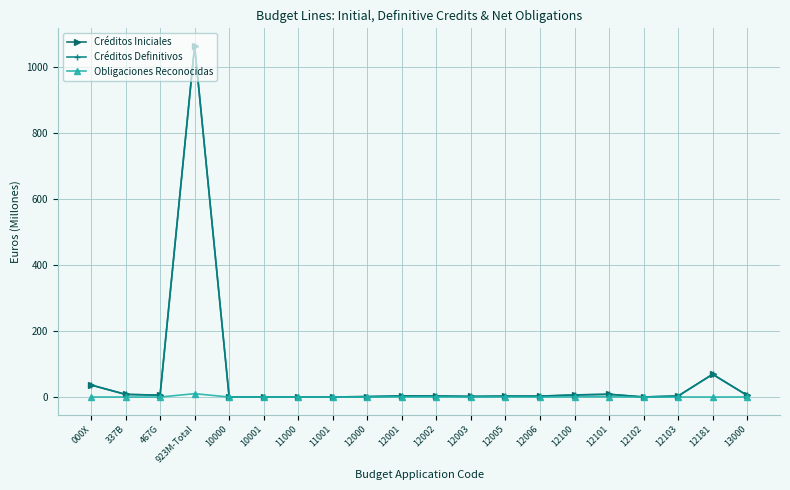

At which category is the sum across all series the highest?

923M-Total